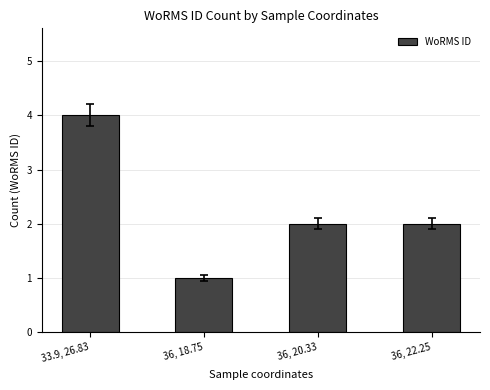

True or false: the data shows 4 at 36, 20.33.

False